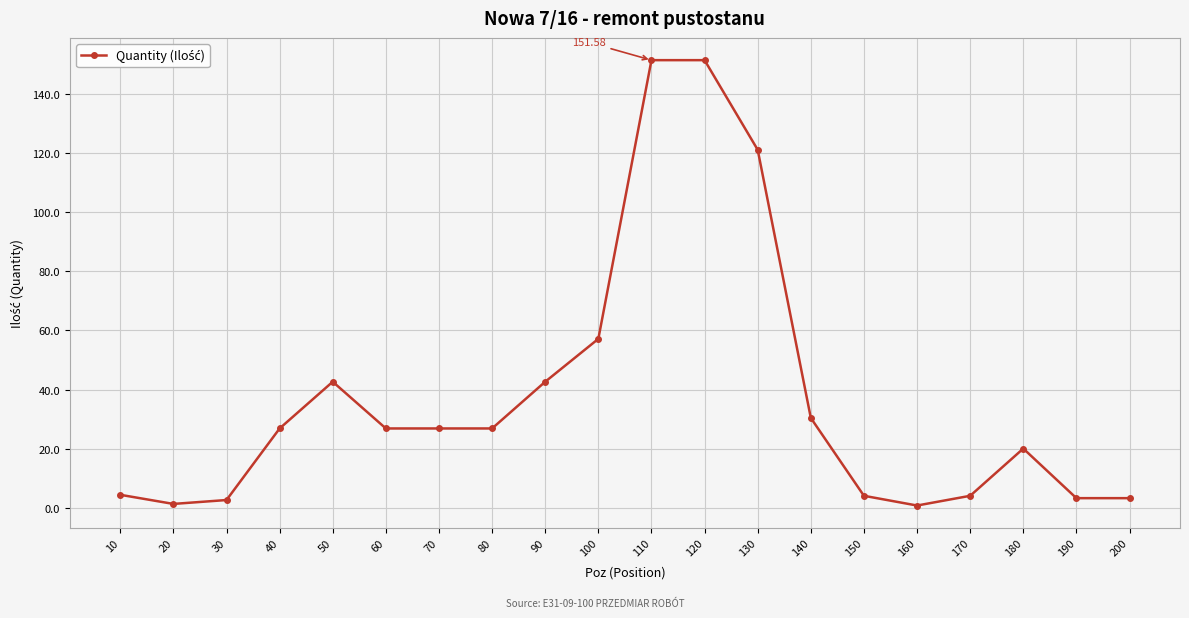

What is the difference between the maximum and second lowest values?

150.3